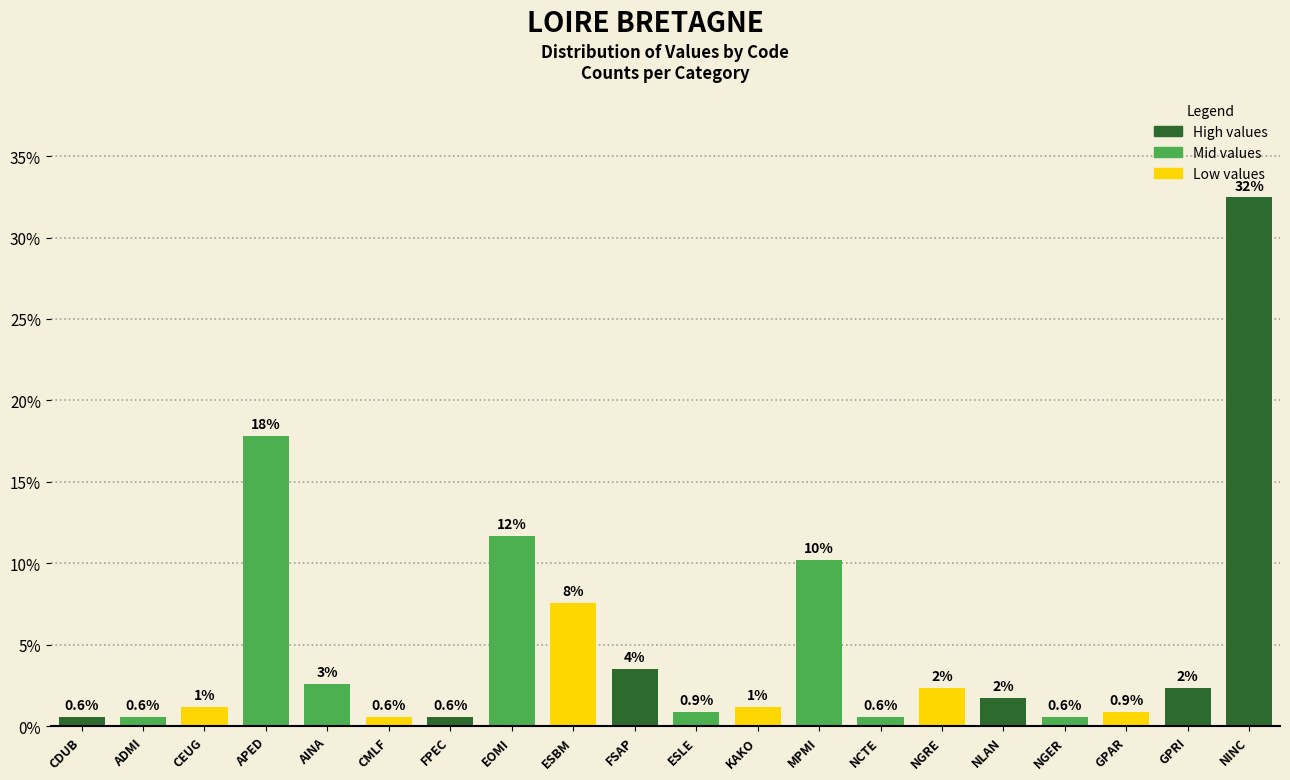

What is the change in value from MPMI to NCTE?

-9.6